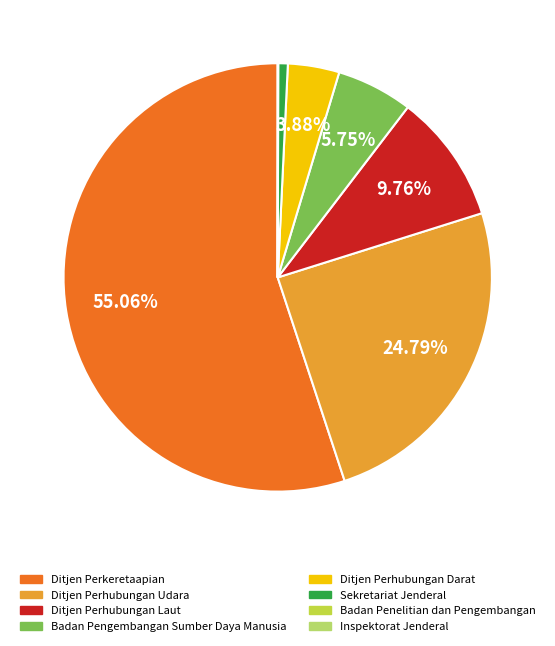

Is there any slice that represents more than half of the pie?

Yes